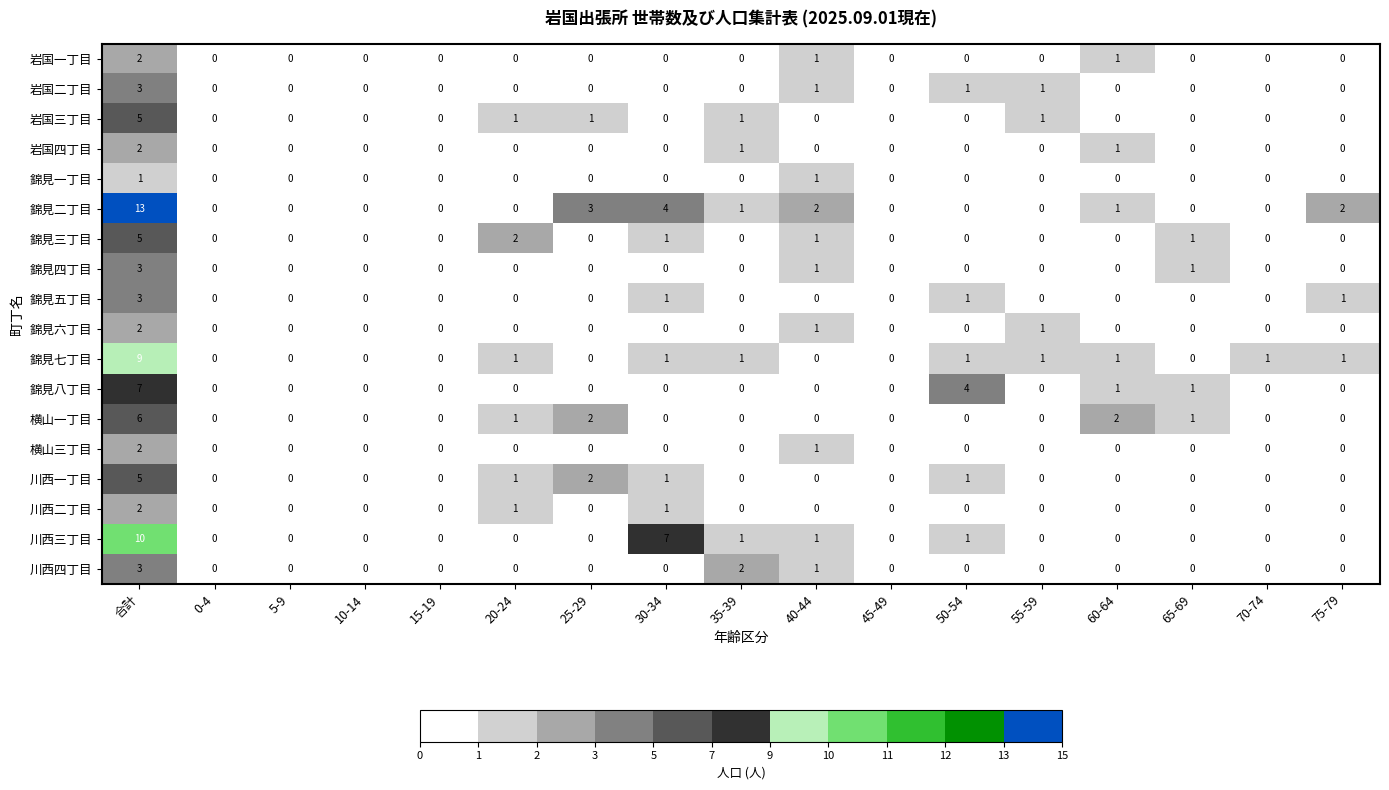

Which series has the widest spread of values?

錦見二丁目